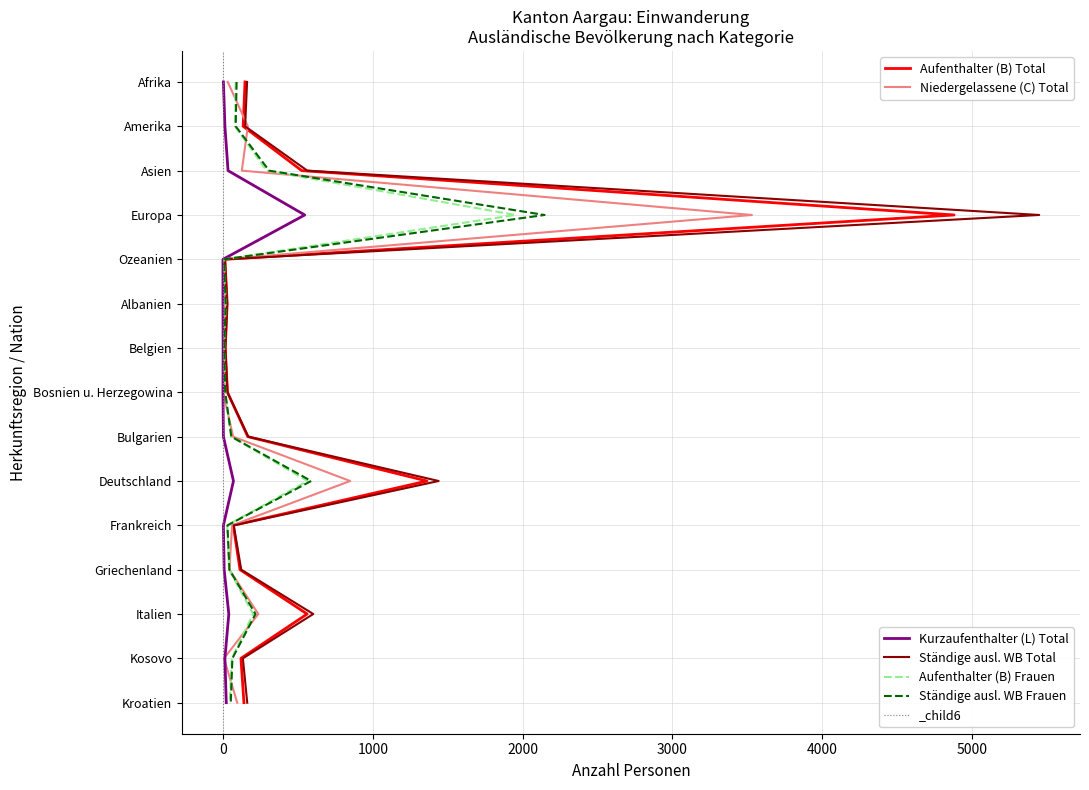

Does the chart have visible grid lines?

Yes